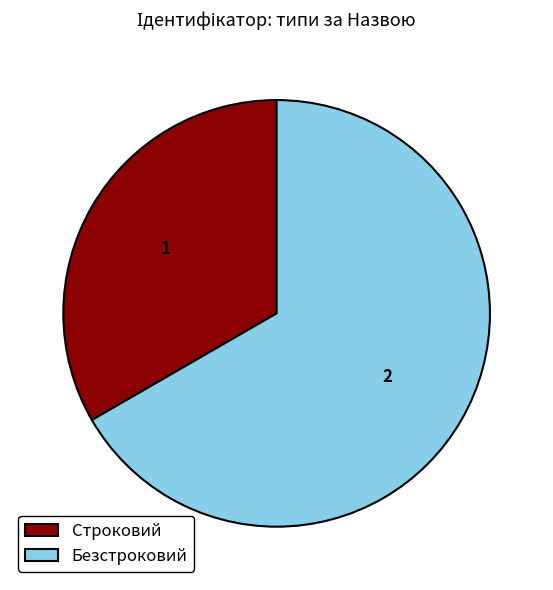

Count the number of slices in the pie.

2